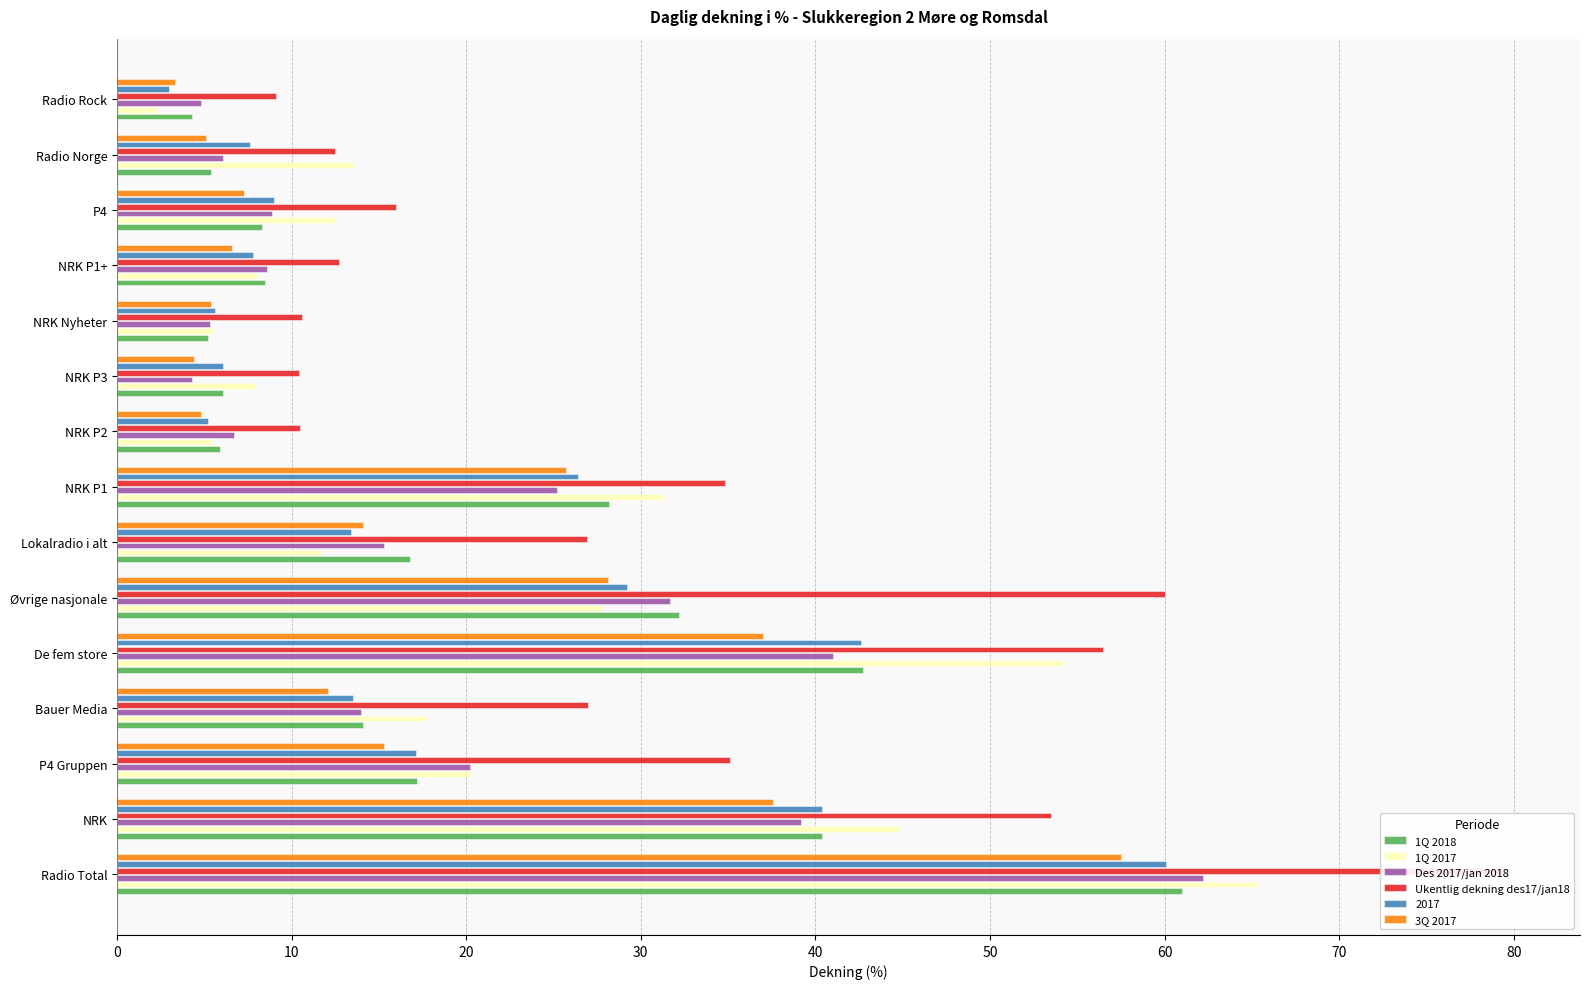

At how many categories does at least one series exceed 49?

4